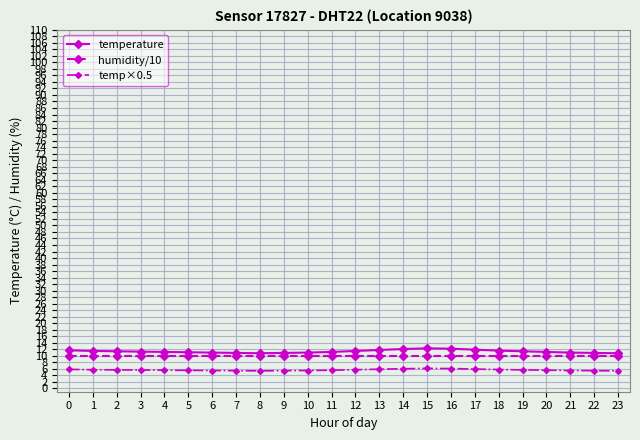

The value of temperature at 22 is 2.7. True or false?

False